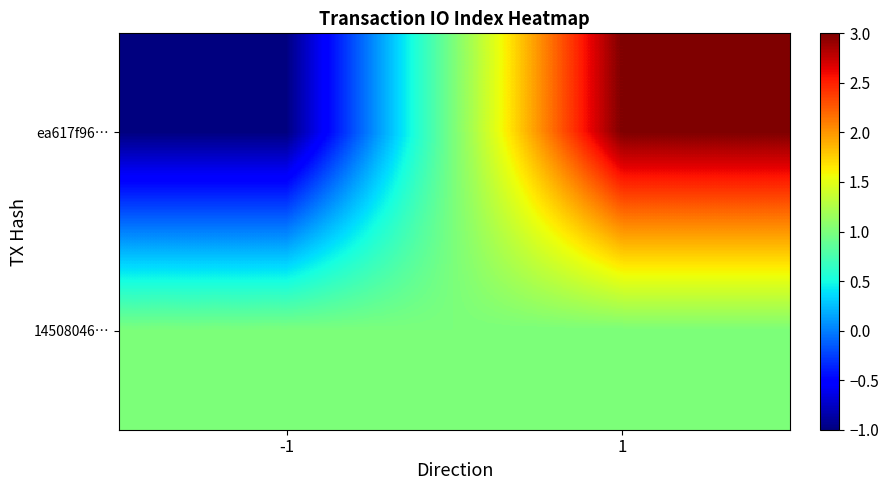

At how many categories does at least one series exceed 0?

2